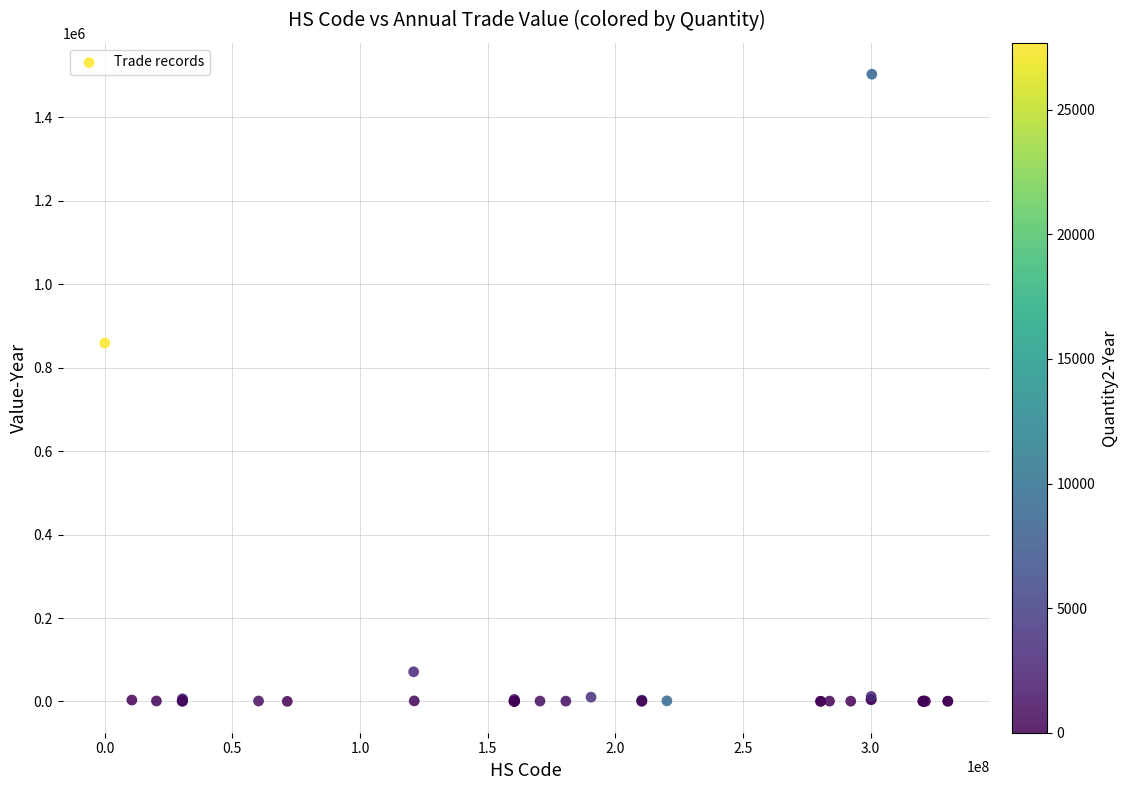

What Y value in the scatter plot is closest to 751834?

859074